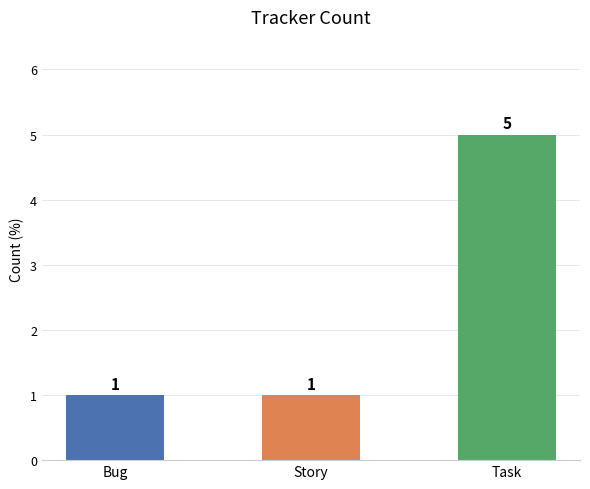

What is the smallest value displayed?

1